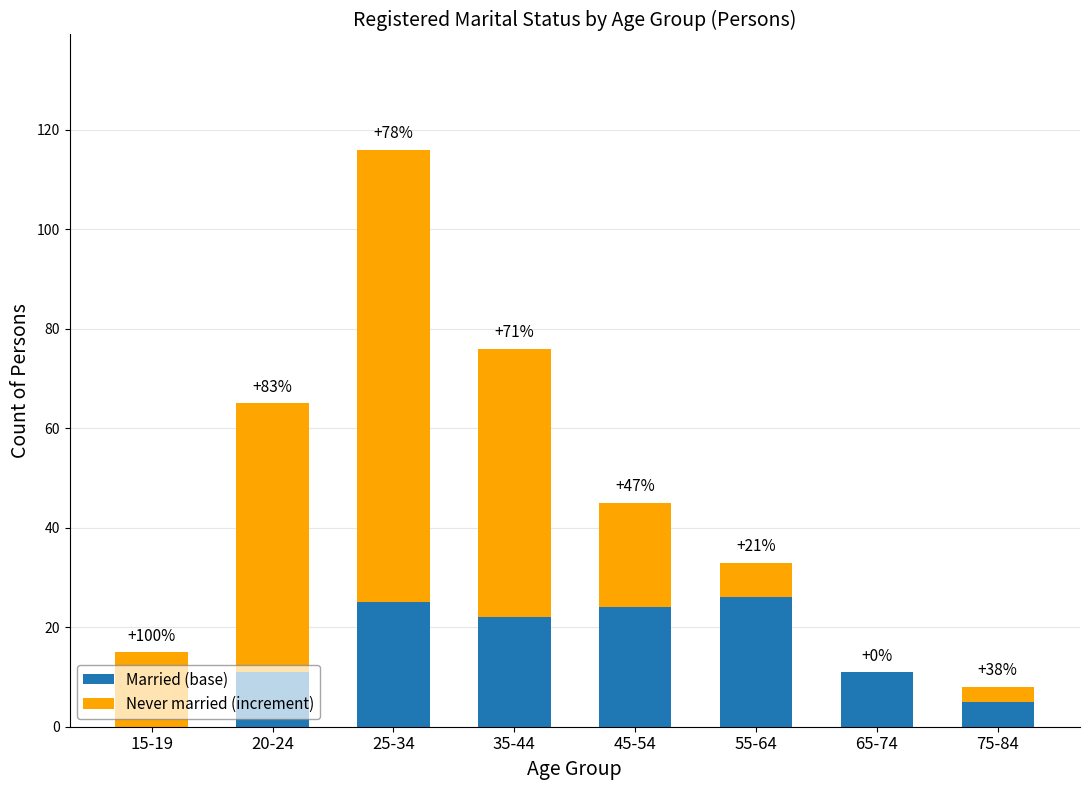

What is the value of the Married (base) bar at the 5th from the left?

24